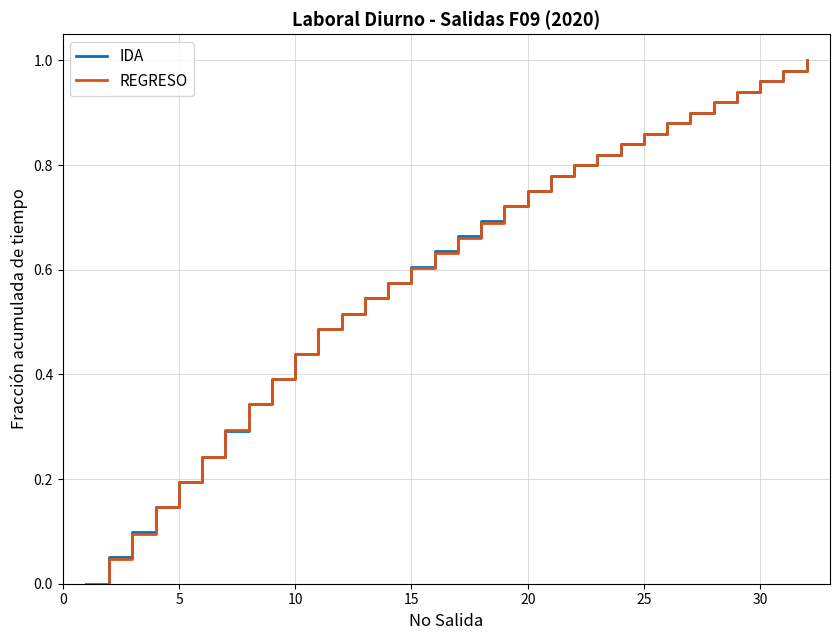

Reading left to right, transcribe all the data shown in this chart.

IDA: 0.0	0.1	0.1	0.1	0.2	0.2	0.3	0.3	0.4	0.4	0.5	0.5	0.5	0.6	0.6	0.6	0.7	0.7	0.7	0.8	0.8	0.8	0.8	0.8	0.9	0.9	0.9	0.9	0.9	1.0	1.0	1.0
REGRESO: 0.0	0.0	0.1	0.1	0.2	0.2	0.3	0.3	0.4	0.4	0.5	0.5	0.5	0.6	0.6	0.6	0.7	0.7	0.7	0.8	0.8	0.8	0.8	0.8	0.9	0.9	0.9	0.9	0.9	1.0	1.0	1.0